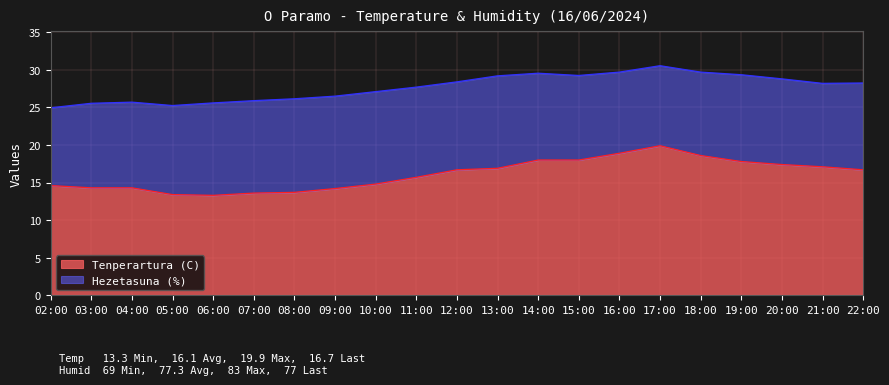

What is the greatest value displayed?

19.9